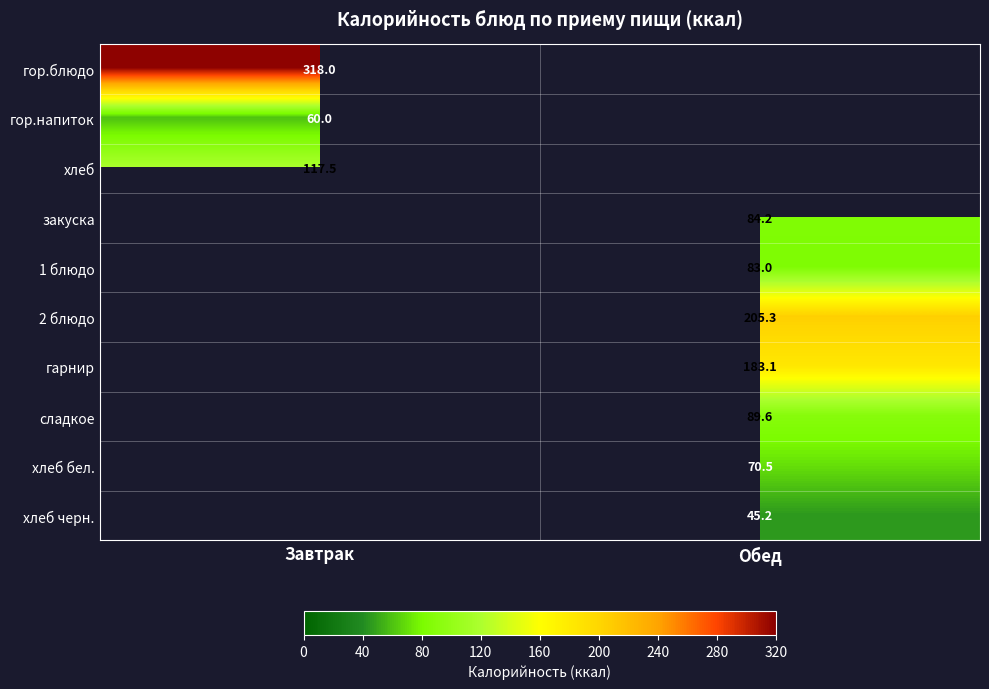

Rank the categories by гор.напиток value from highest to lowest.

Завтрак, Обед